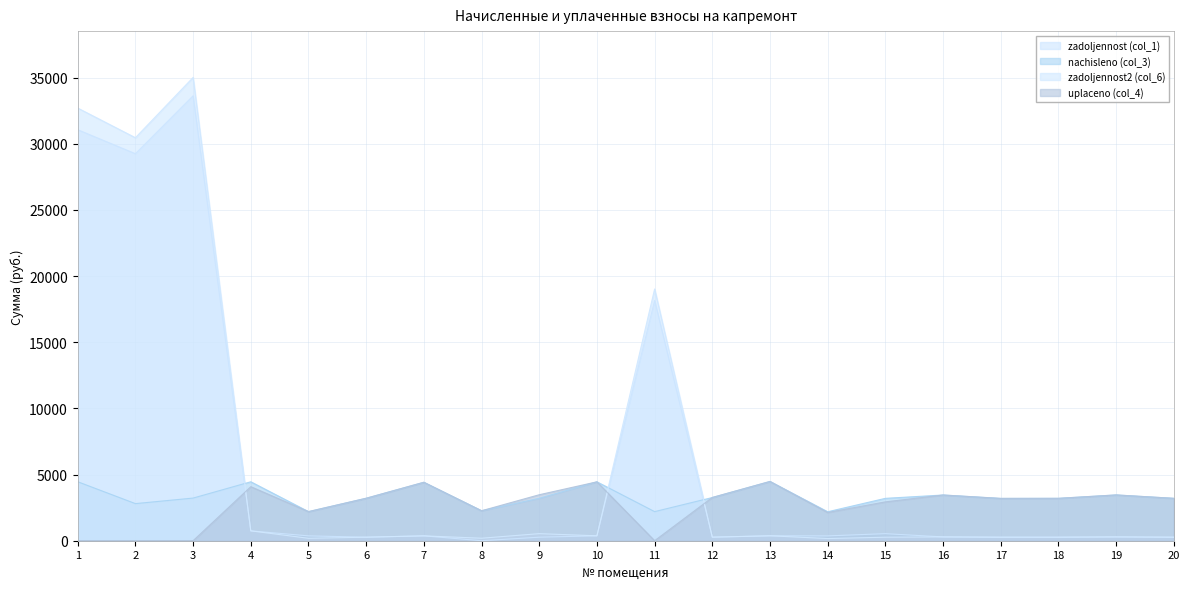

Where is the first local minimum for nachisleno (col_3)?

2